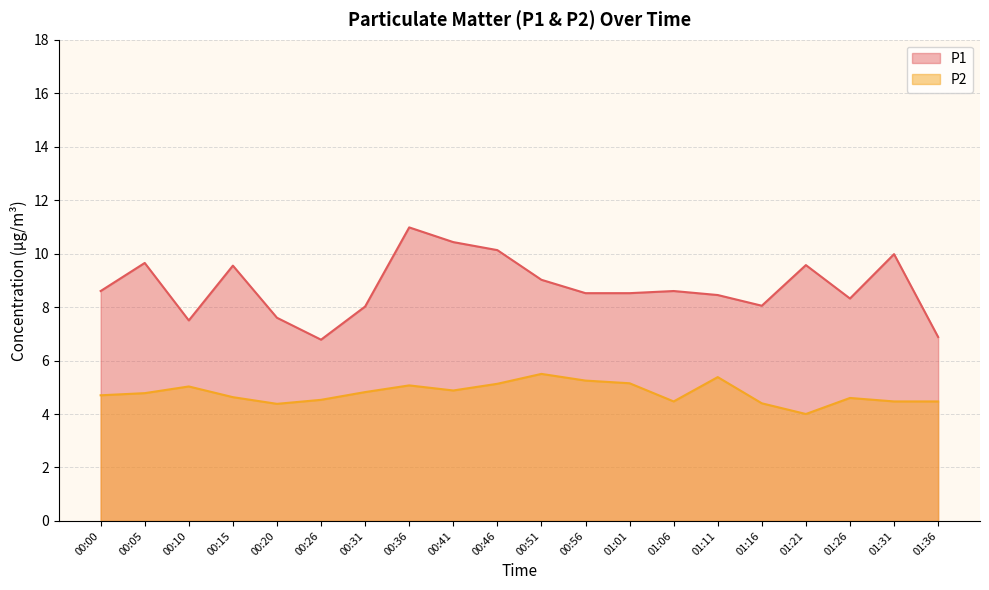

Rank the series at 00:00 from highest to lowest value.

P1, P2